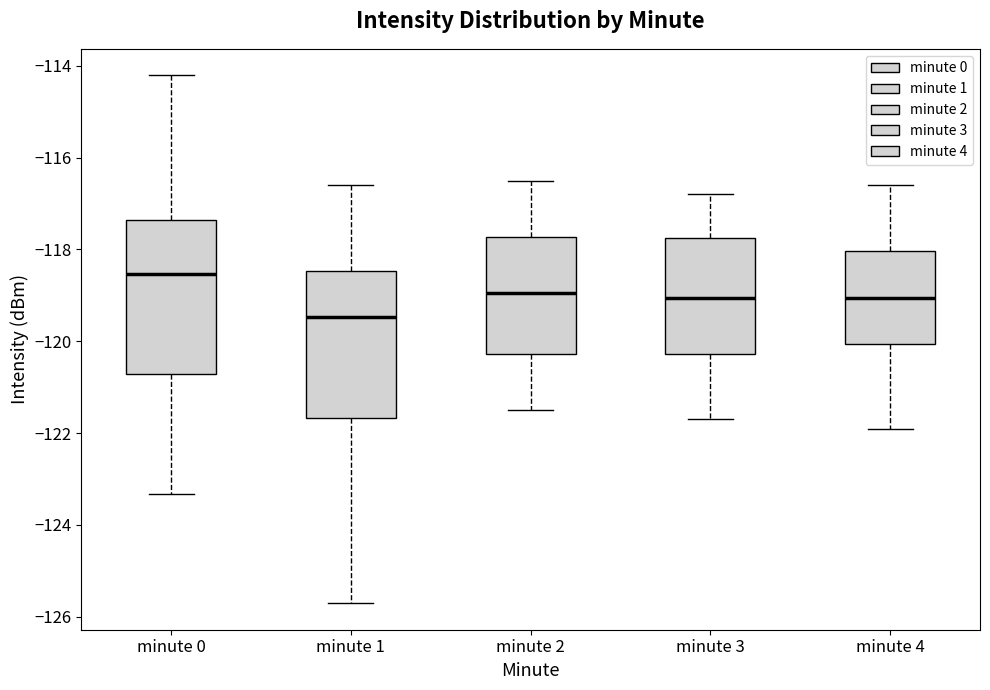

Which box's median line is the lowest?

minute 1